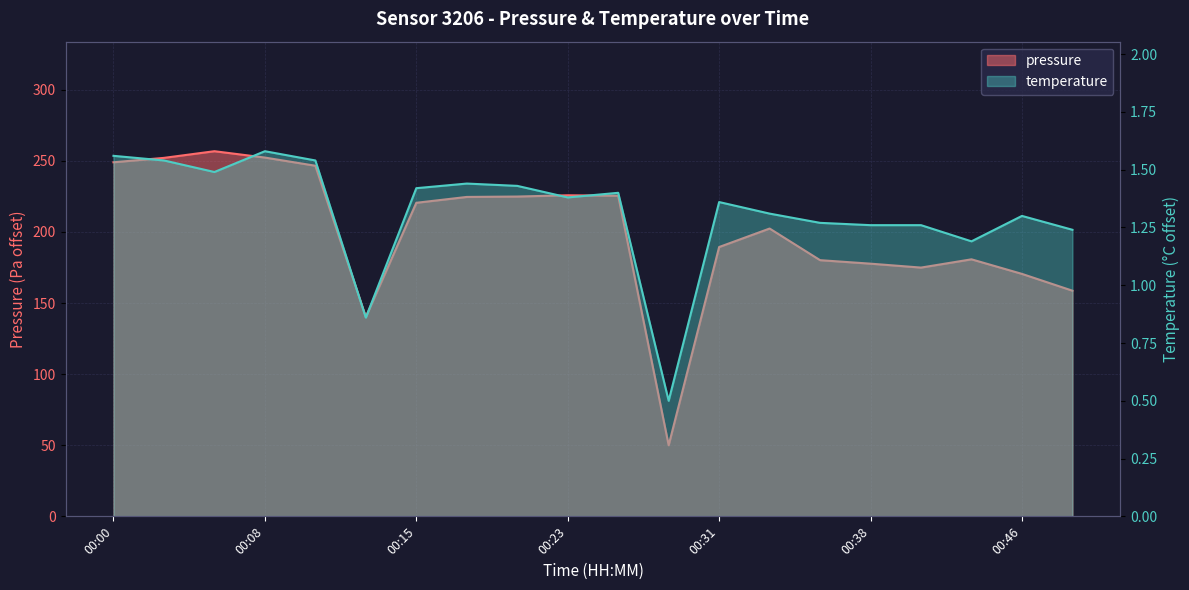

What is the value of the temperature point at the 7th from the left?

1.4